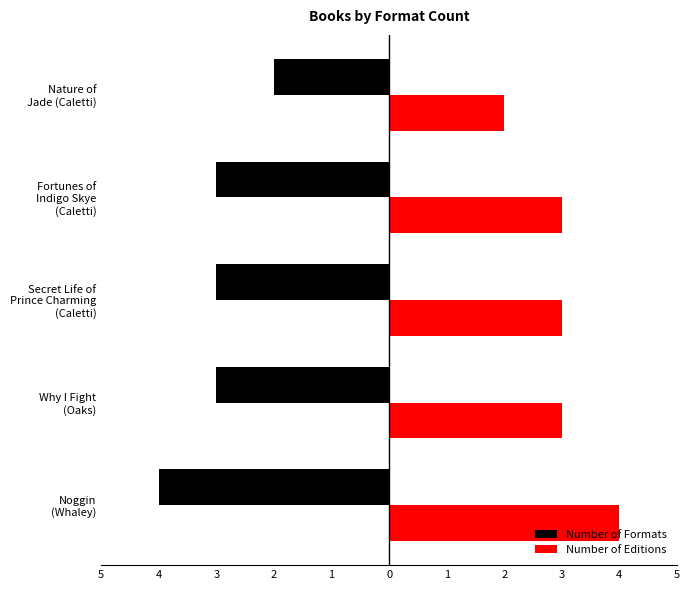

What is the difference between the maximum and minimum values in the Number of Editions series?

2